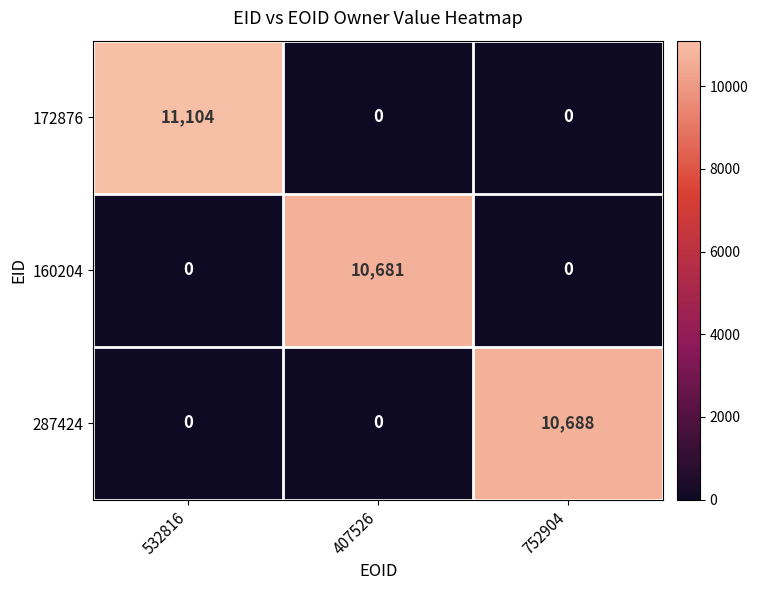

What is the maximum value shown in the chart?

11104